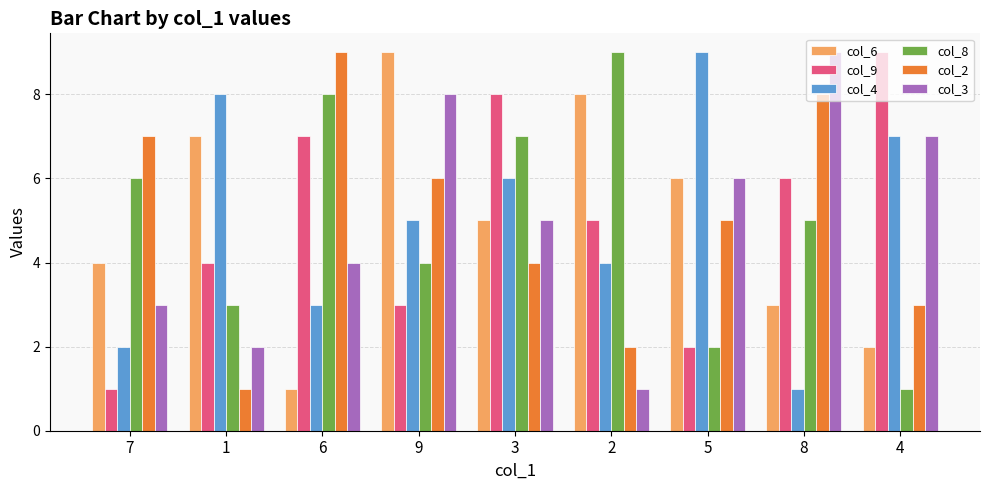

Rank the categories by col_9 value from highest to lowest.

4, 3, 6, 8, 2, 1, 9, 5, 7